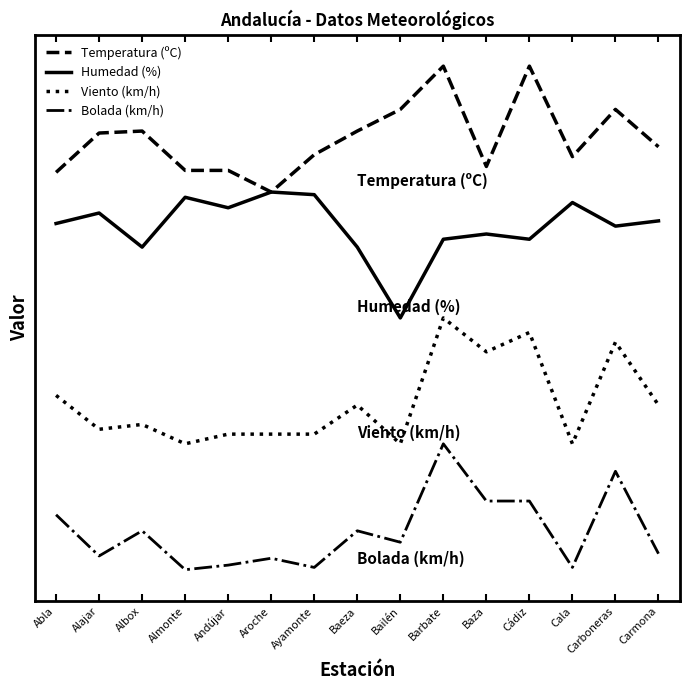

At which category does Humedad (%) reach its first local valley?

Albox